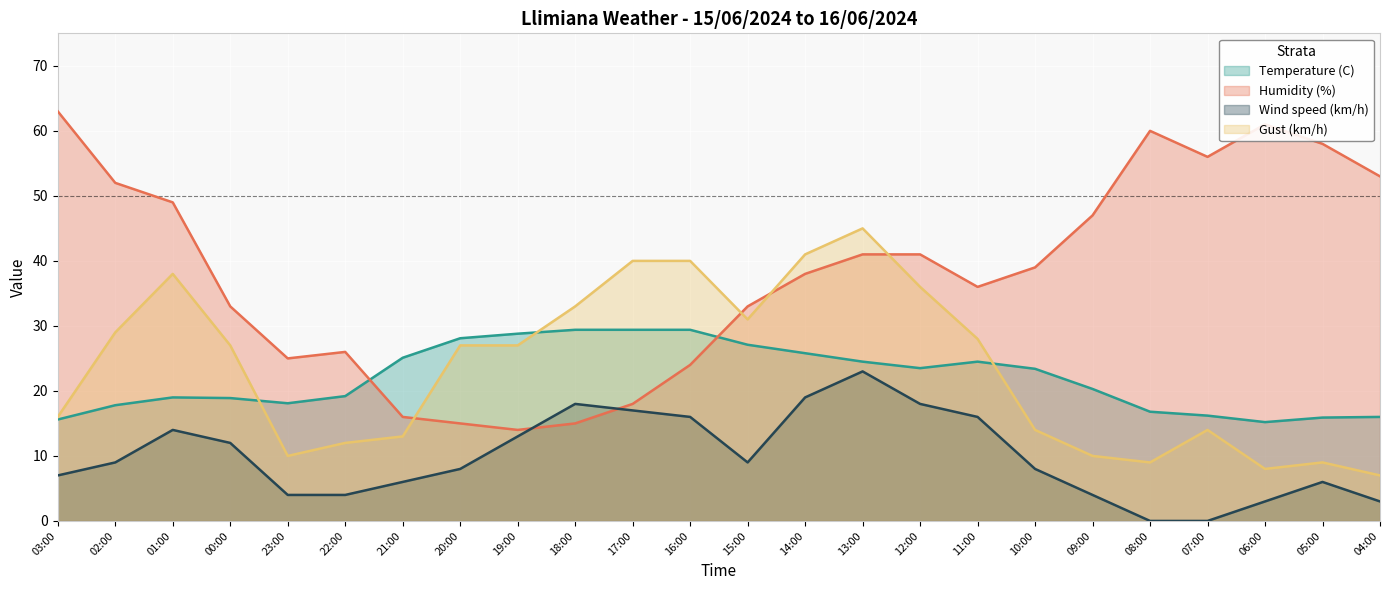

What are all the series names shown in the legend?

Temperature (C), Humidity (%), Wind speed (km/h), Gust (km/h)